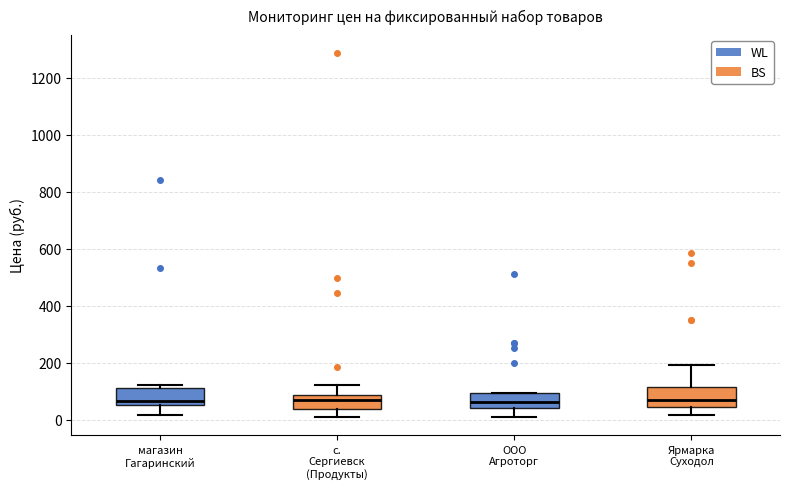

Reading left to right, transcribe this box plot: for each box, give where its median line is, the range the box spans, and where its two whiskers end, as read against the y-axis. The values are not printed on the chart, so give them approximately, as read against the axis.

магазин Гагаринский: median 60 (just above the box's lower edge), box 60 to 120, whiskers 20 to 120 (just above the box's upper edge)
с. Сергиевск (Продукты): median 60, box 40 to 80, whiskers 20 to 120
ООО Агроторг: median 60, box 40 to 100, whiskers 20 to 100
Ярмарка Суходол: median 80, box 40 to 120, whiskers 20 to 200